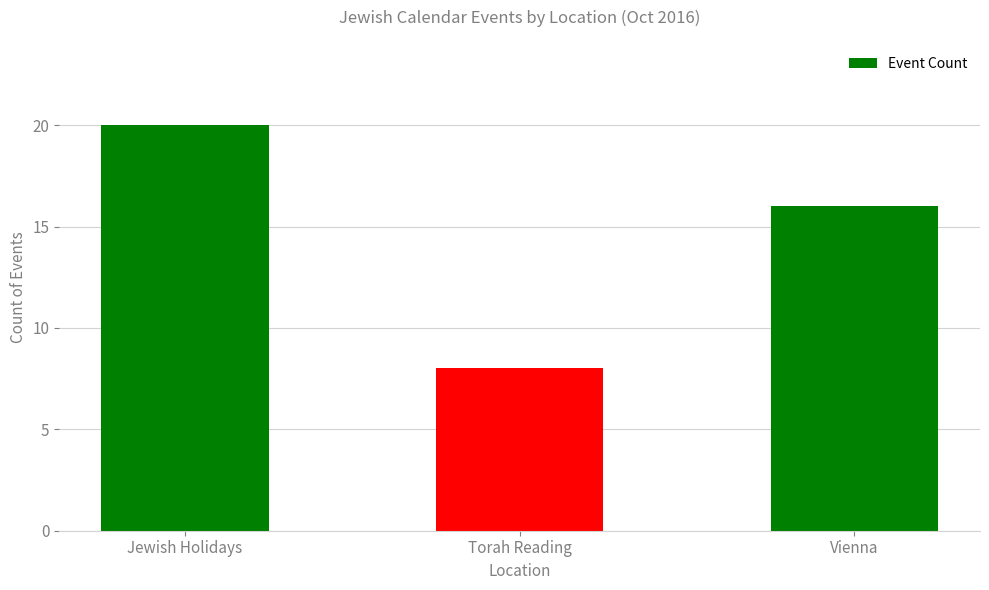

Does the chart contain stacked bars?

No